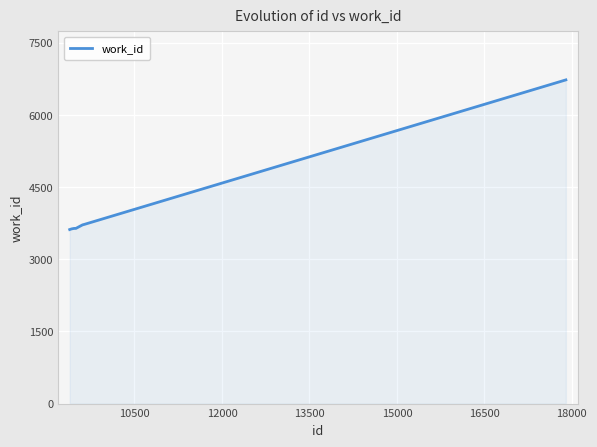

What is the difference between the maximum and minimum values?

3110